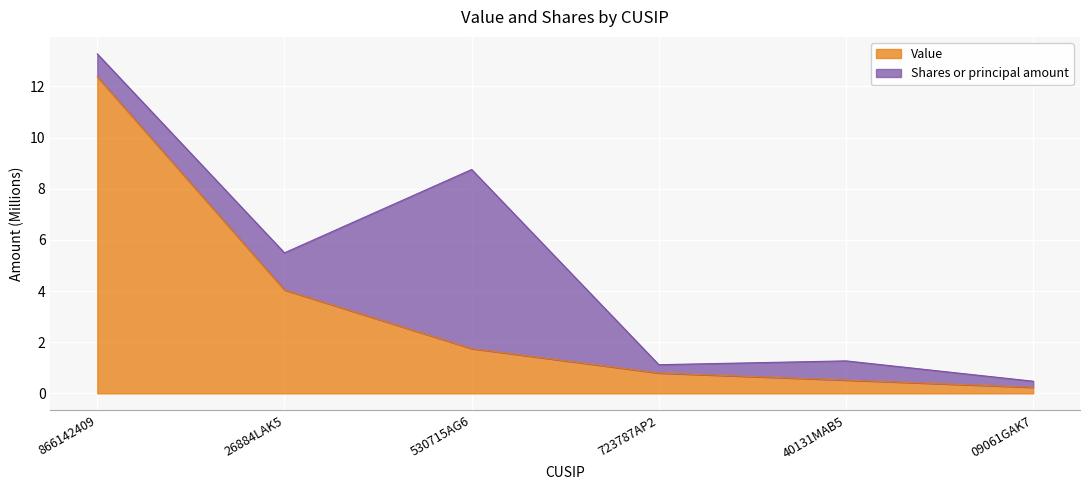

Which label corresponds to the smallest value in the chart?

09061GAK7